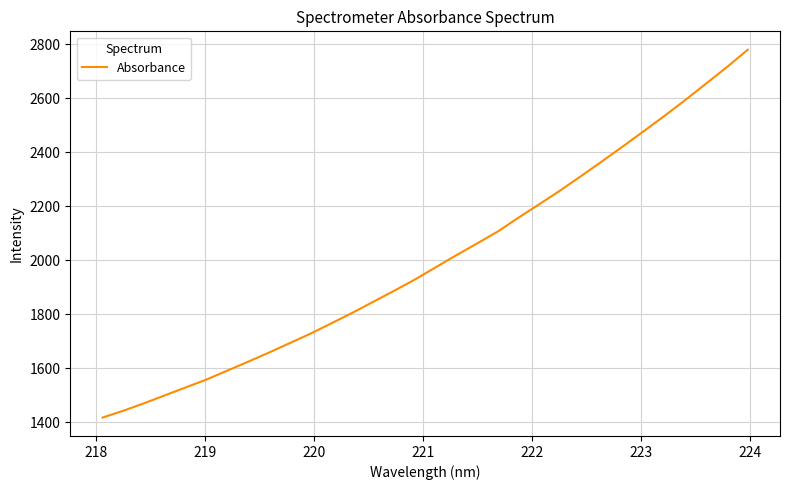

What is the maximum value shown in the chart?

2779.1